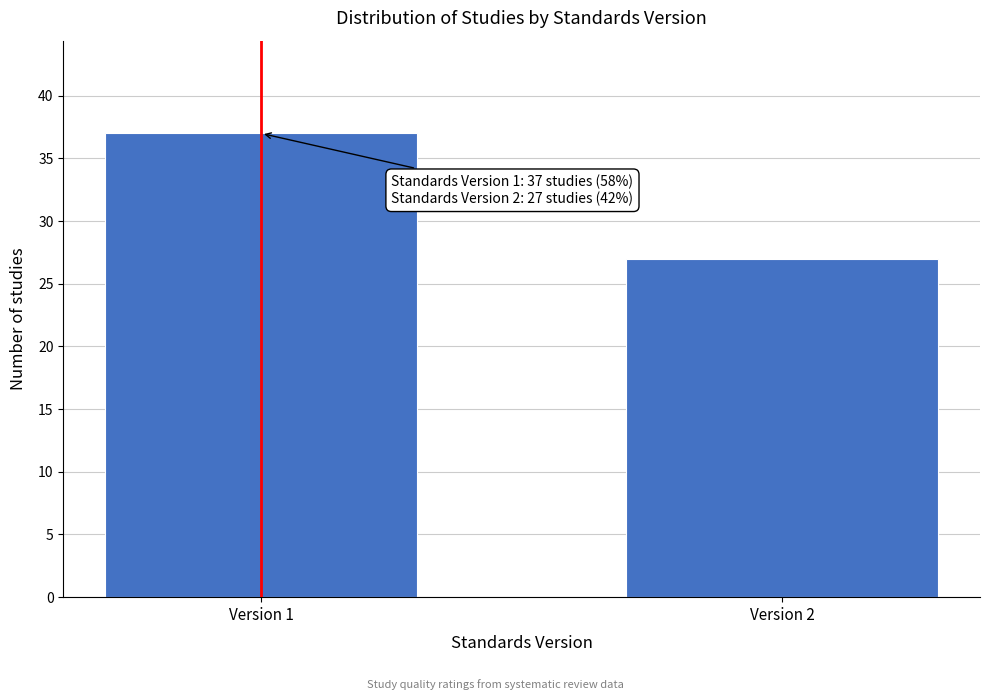

Reading left to right, list all the values displayed in this chart.

37	27